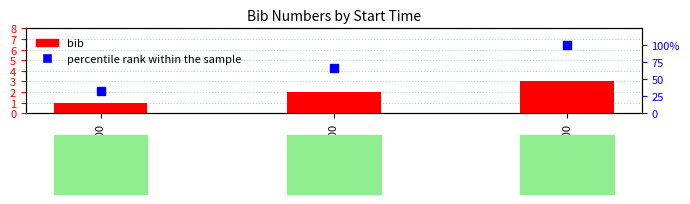

Which series has the widest spread of Y values?

percentile rank within the sample